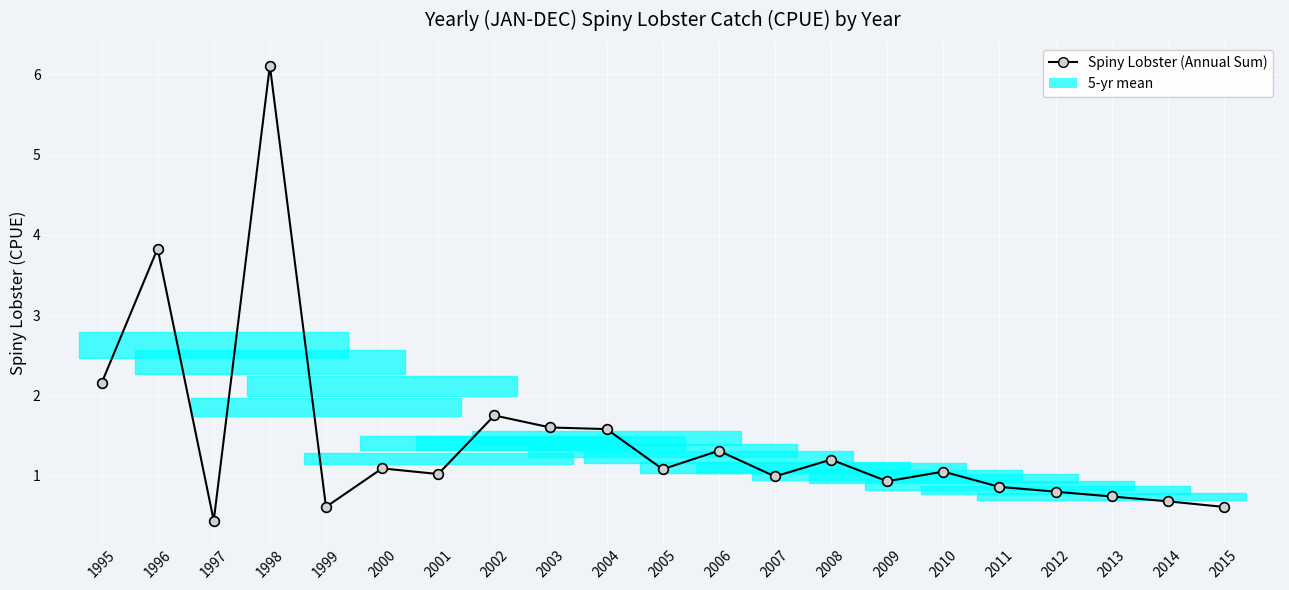

Reading left to right, extract all data points from this chart.

1995=2.1	1996=3.8	1997=0.4	1998=6.1	1999=0.6	2000=1.1	2001=1.0	2002=1.8	2003=1.6	2004=1.6	2005=1.1	2006=1.3	2007=1.0	2008=1.2	2009=0.9	2010=1.1	2011=0.9	2012=0.8	2013=0.7	2014=0.7	2015=0.6